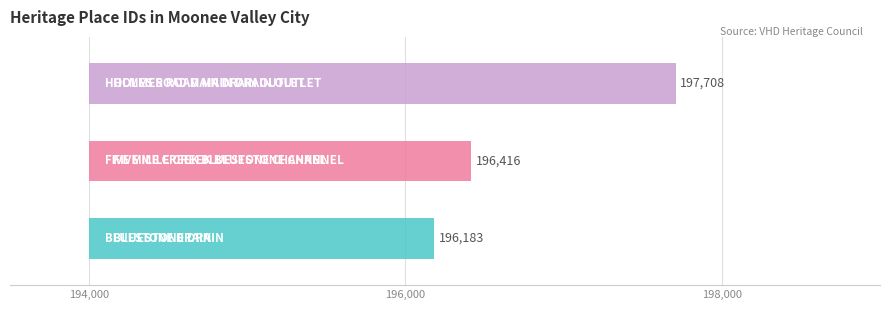

What is the label of the 2nd bar from the left?

FIVE MILE CREEK BLUESTONE CHANNEL